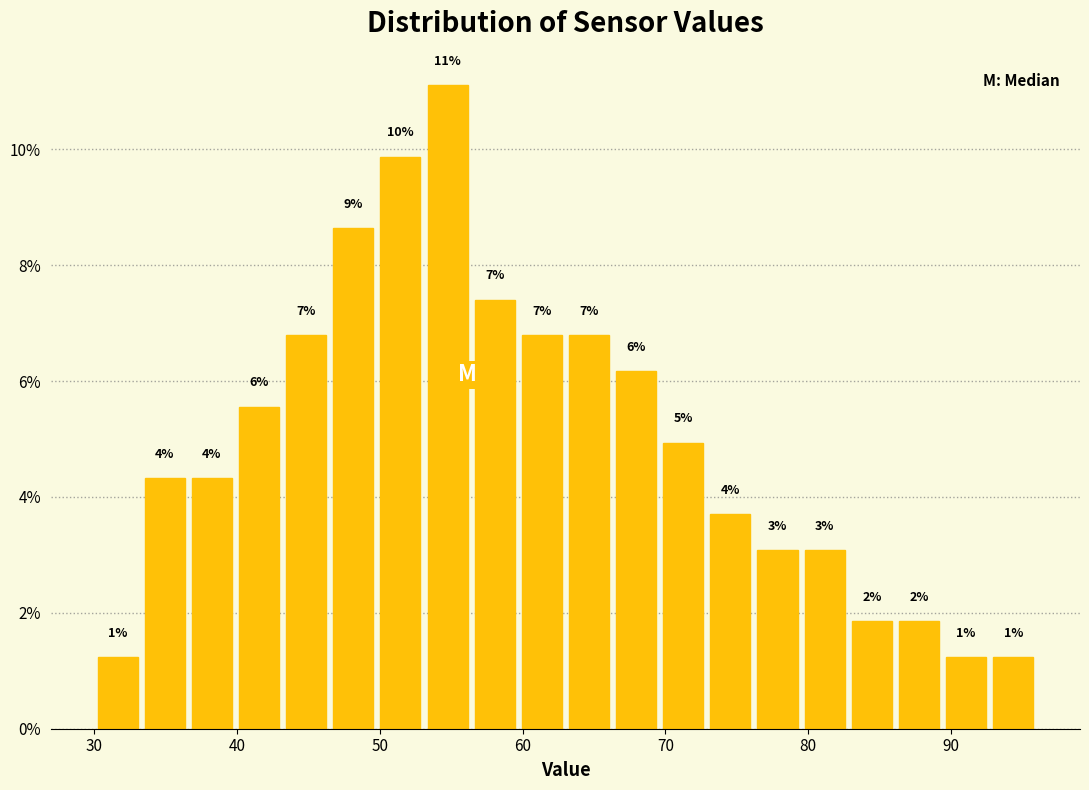

Read against the x-axis, roughly where is the centre of the tallest bar?

55